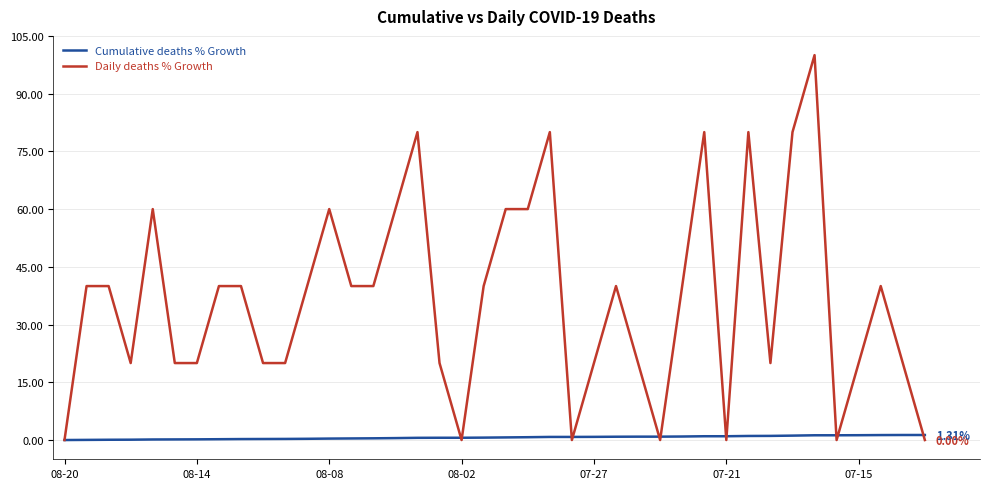

Which series has the largest total across all categories?

Daily deaths % Growth